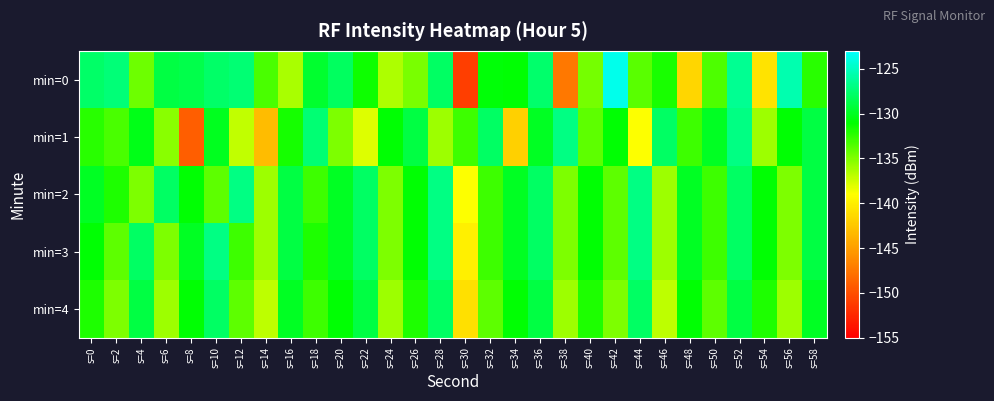

Which series has the widest spread of values?

min=0